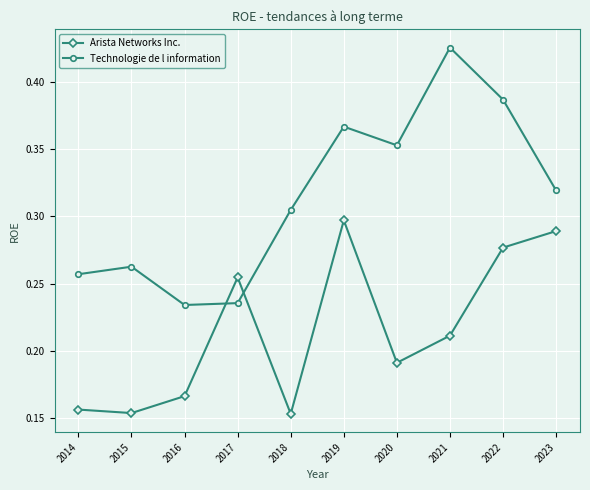

Count the Arista Networks Inc. values in the range 0 to 1.

10